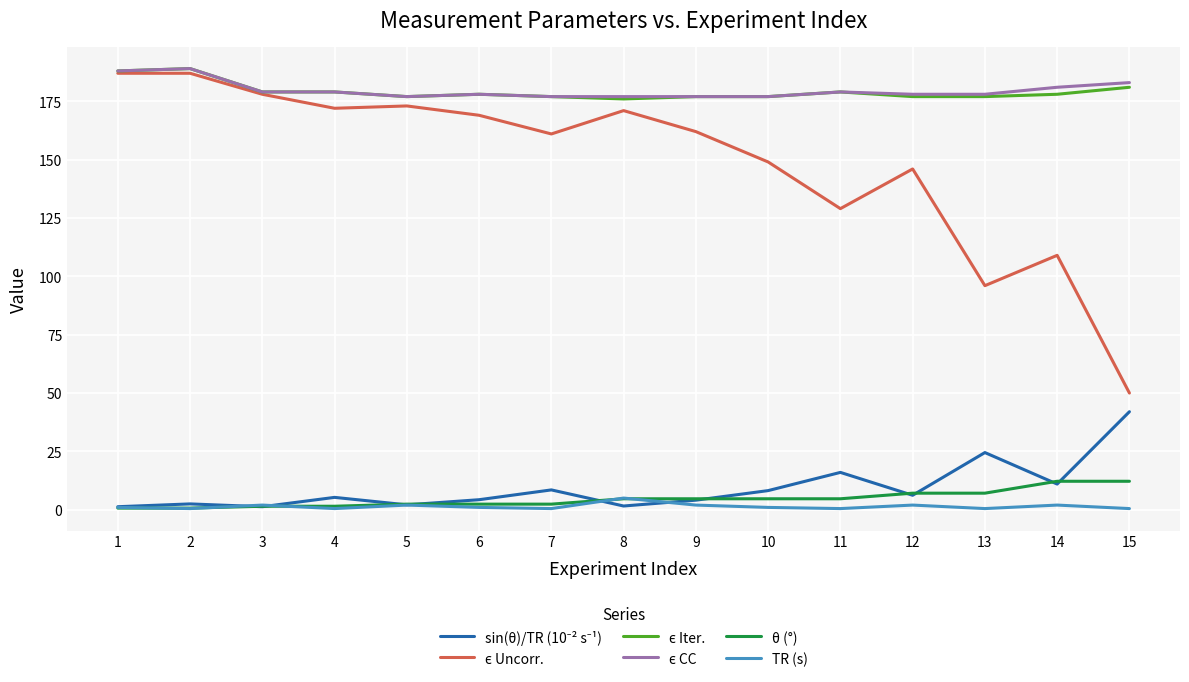

Is it true that TR (s) equals 0.5 at 11?

True